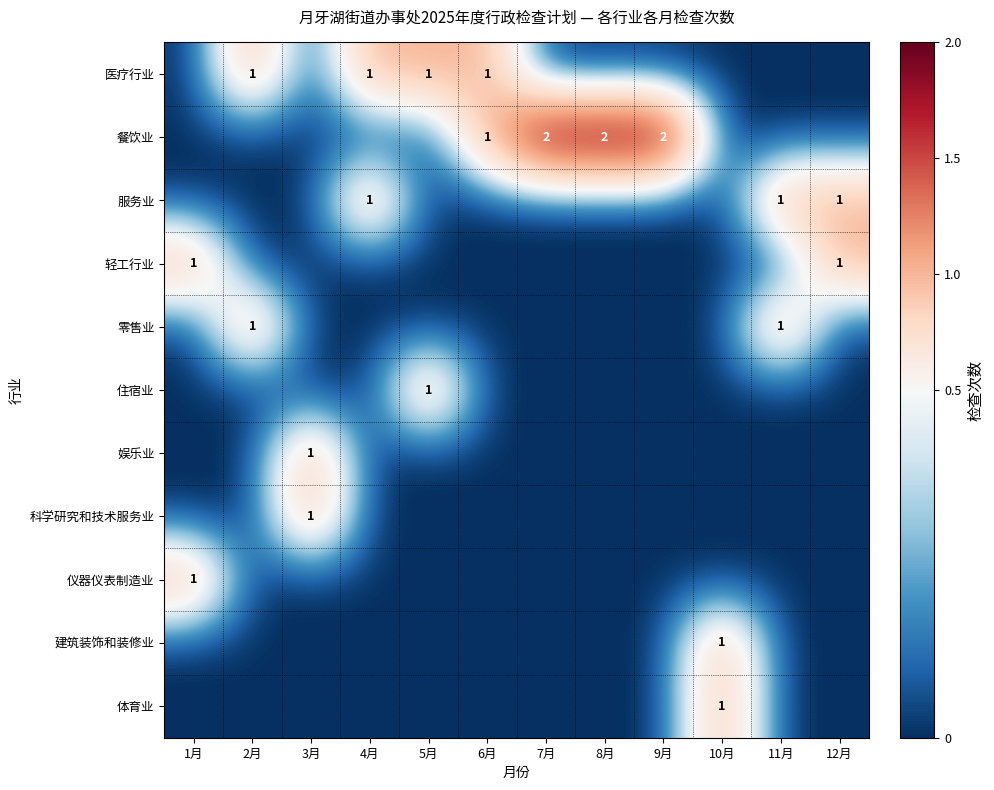

Is it true that 建筑装饰和装修业 equals 1 at 10月?

False